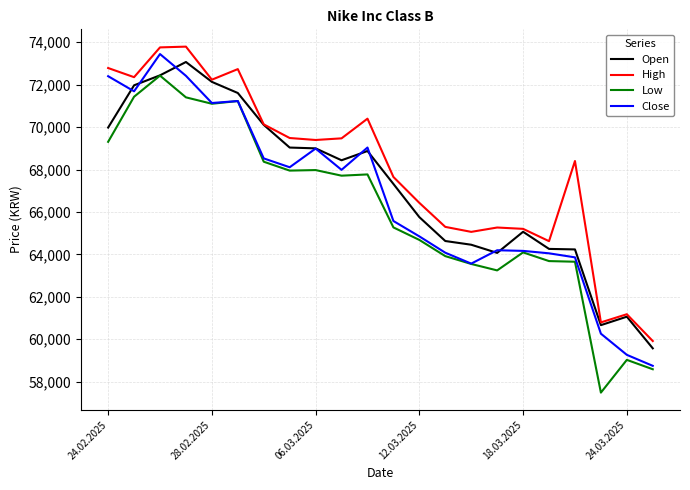

Which series has the largest total across all categories?

High